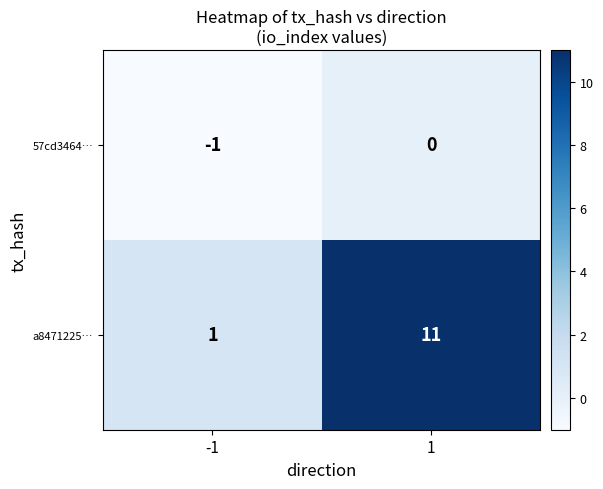

Rank the series at -1 from lowest to highest value.

57cd3464…, a8471225…